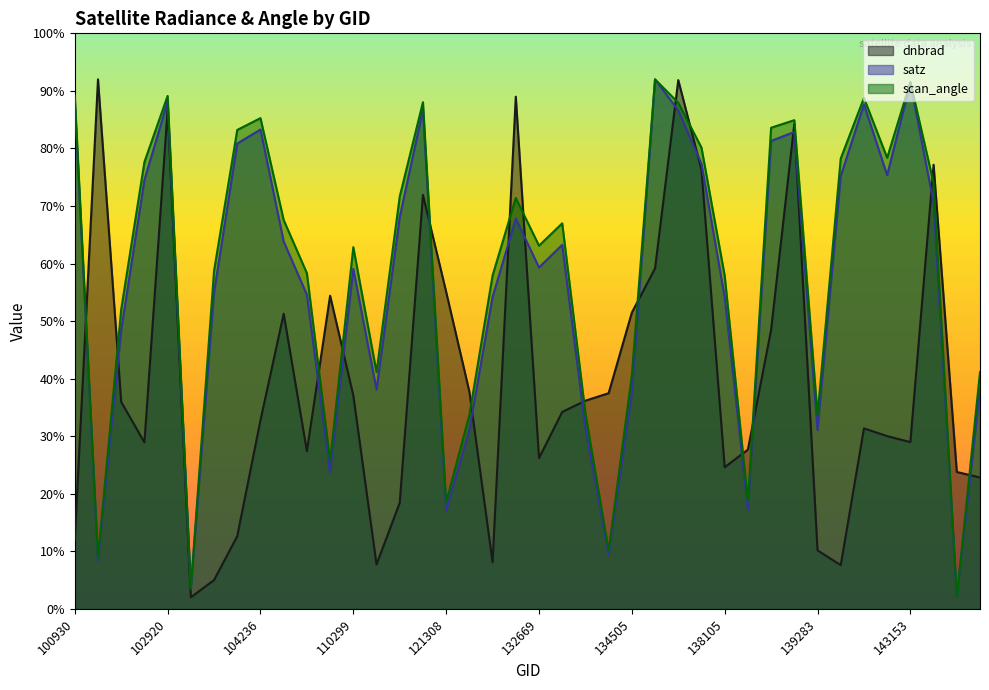

What is the total value across all series at 143754?

102.0